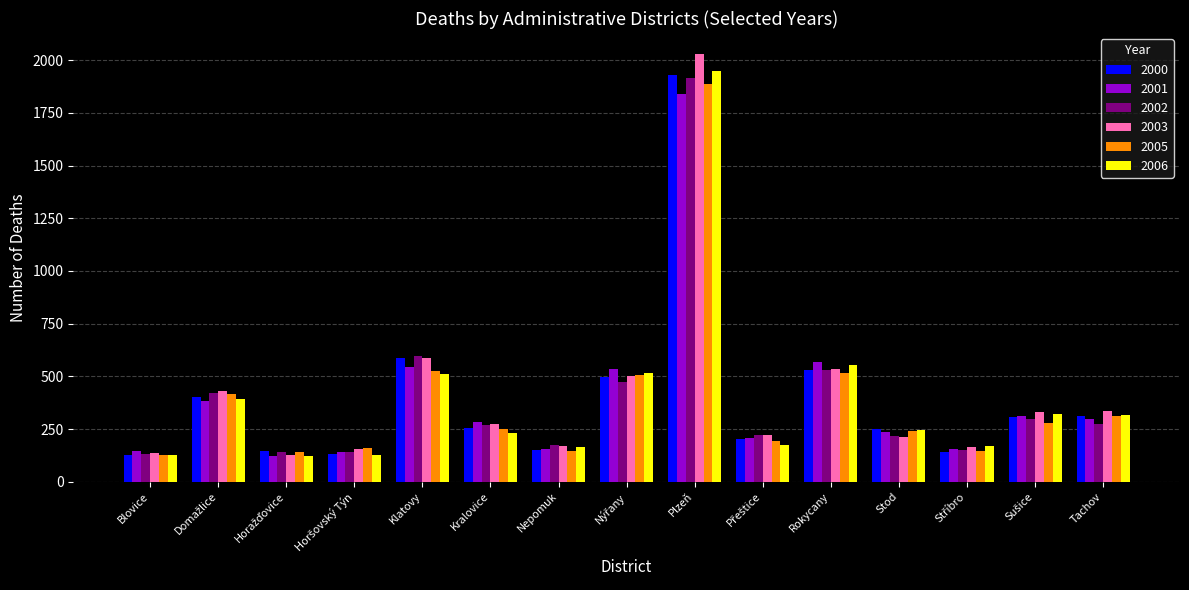

Which series has the widest spread of values?

2003